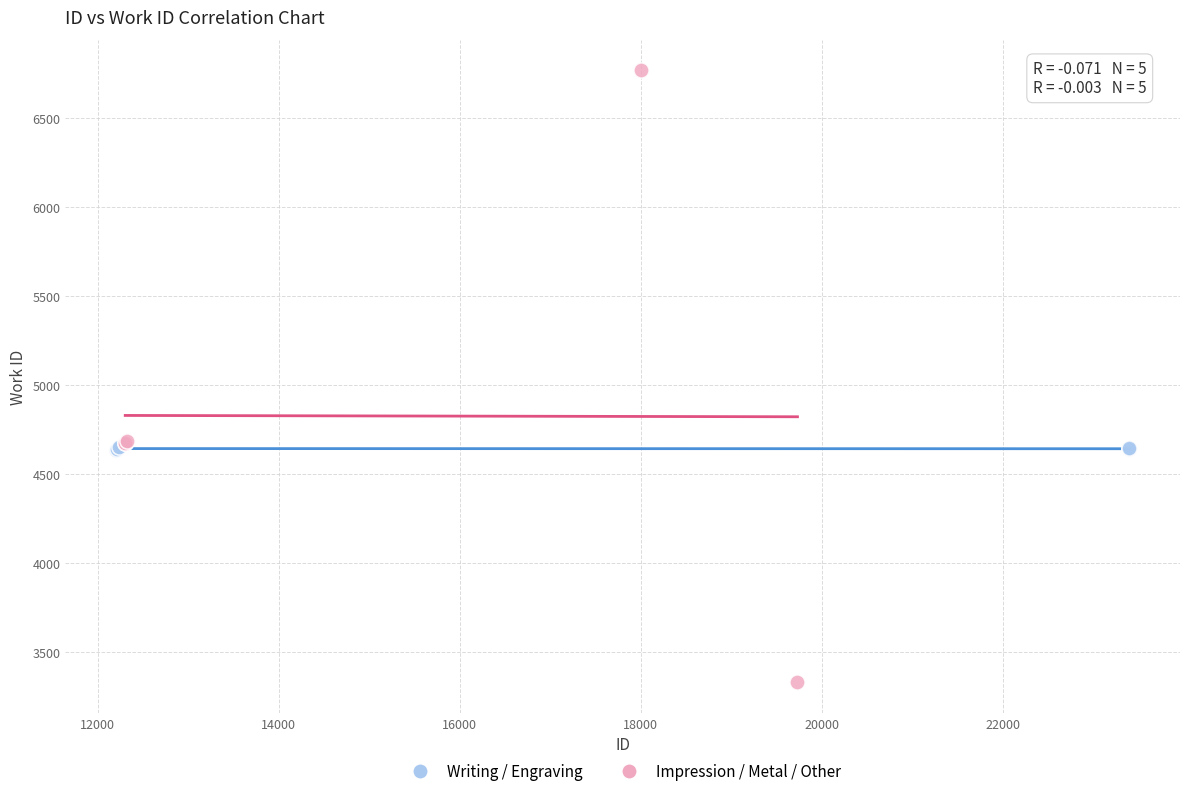

What are all the series names shown in the legend?

Writing / Engraving, Impression / Metal / Other